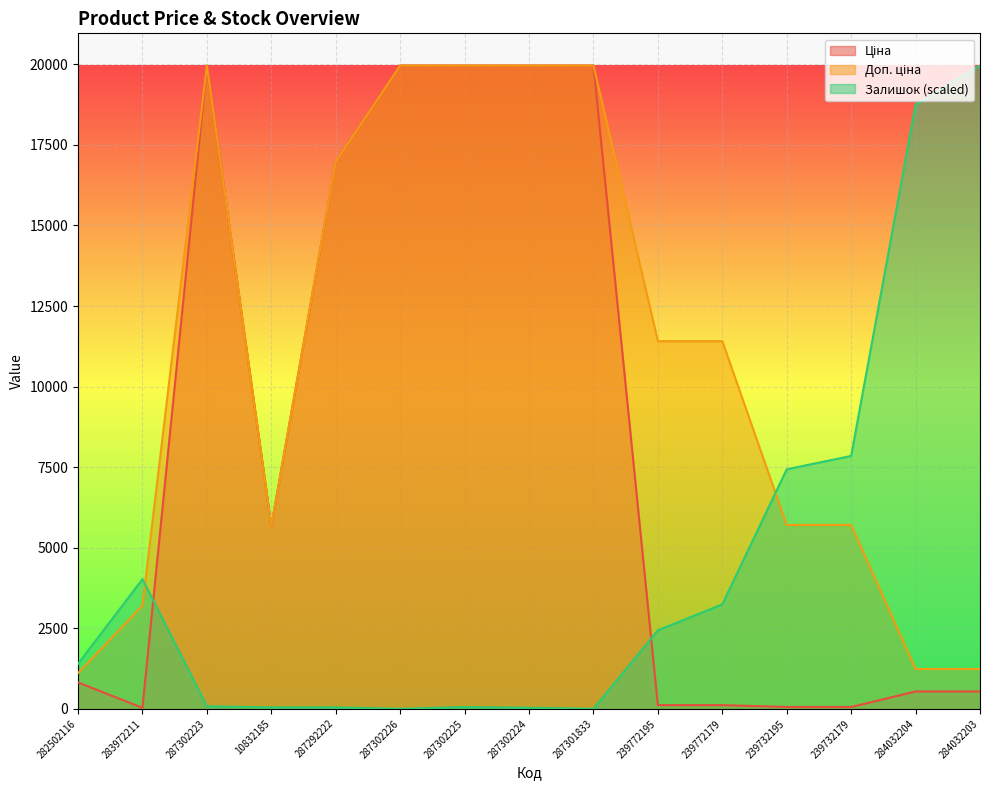

Is the value of Доп. ціна at 283972211 greater than the value of Залишок at 10832185?

Yes